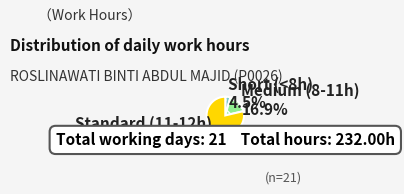

Does any single category account for the majority?

Yes